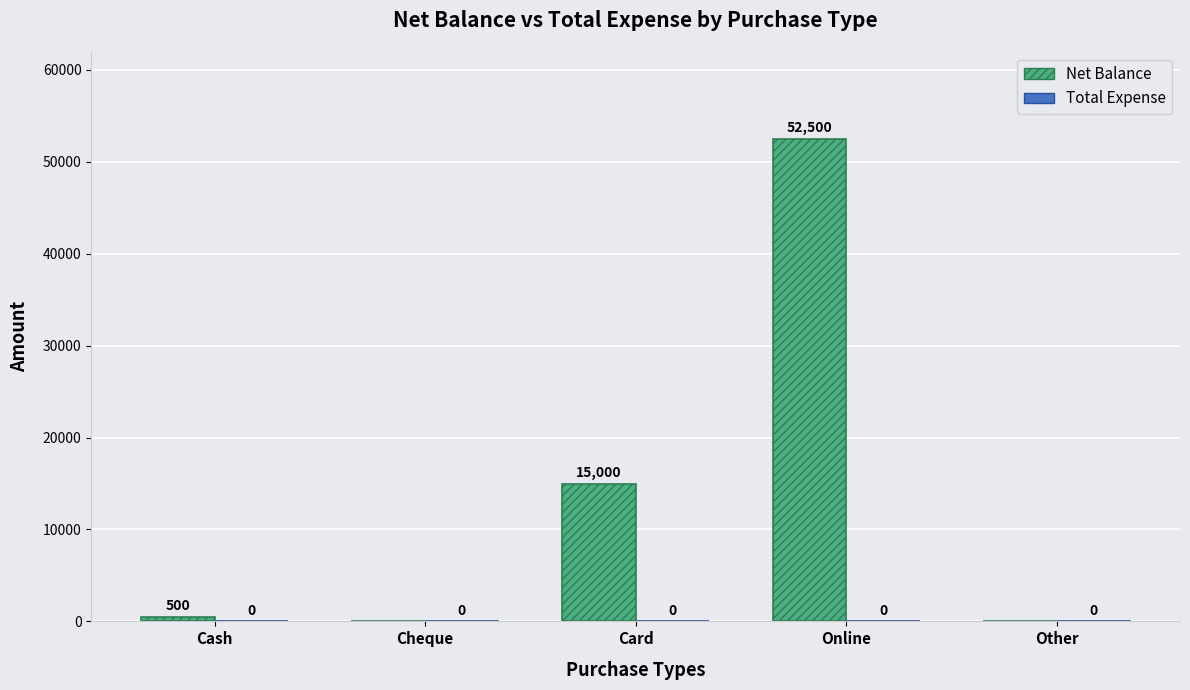

What is the sum of all values?

68000